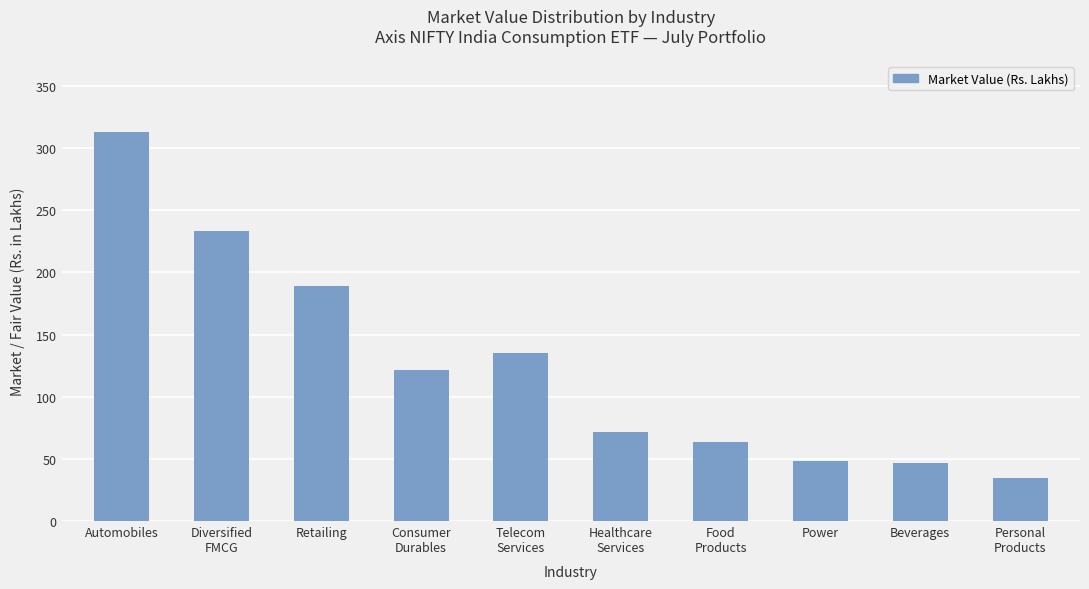

What is the value of the 10th bar from the left?

34.3